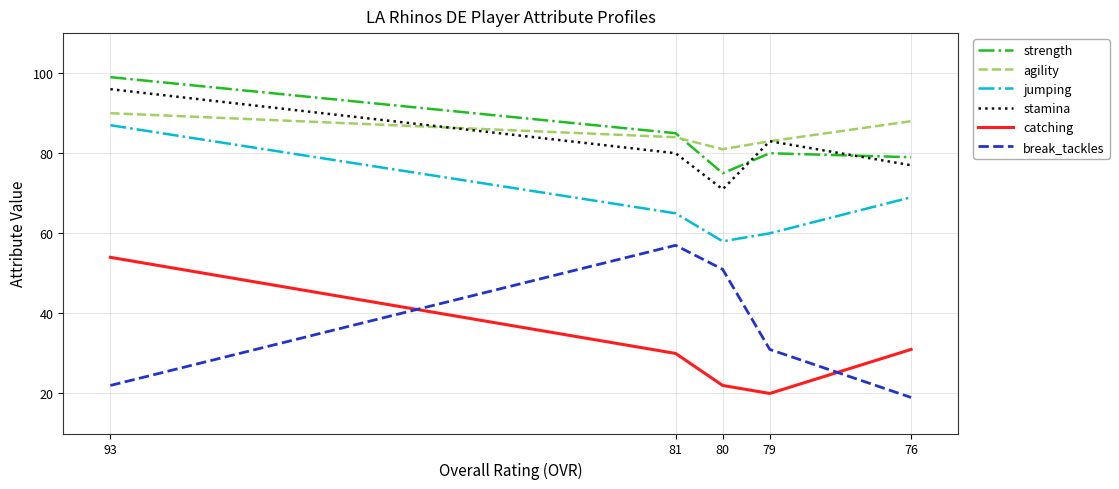

Reading left to right, transcribe all the data shown in this chart.

strength: 99	85	75	80	79
agility: 90	84	81	83	88
jumping: 87	65	58	60	69
stamina: 96	80	71	83	77
catching: 54	30	22	20	31
break_tackles: 22	57	51	31	19